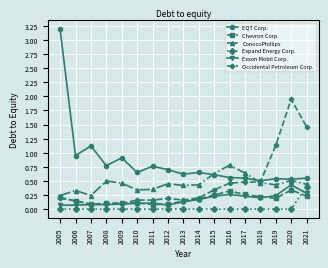

Is the value of Expand Energy Corp. at 2018 greater than the value of Exxon Mobil Corp. at 2021?

No